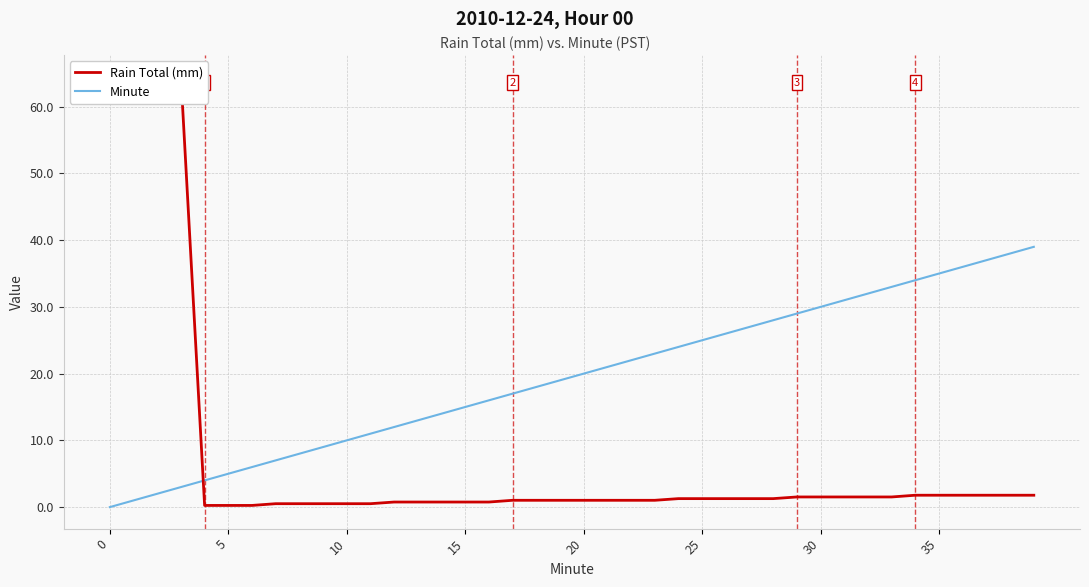

What is the difference between the maximum and minimum values in the Minute series?

39